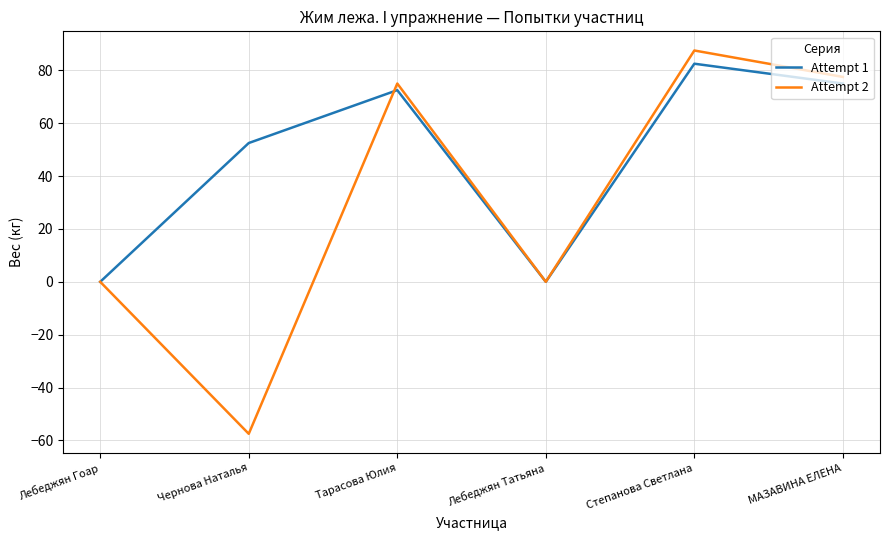

Reading left to right, extract all data points from this chart.

Attempt 1: 0.0	52.5	72.5	0.0	82.5	75.0
Attempt 2: 0.0	-57.5	75.0	0.0	87.5	77.5